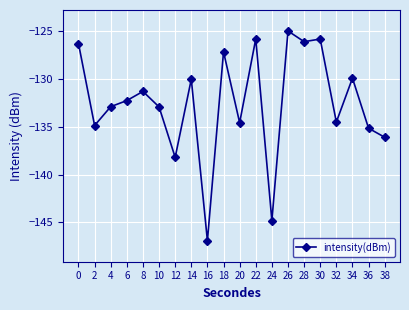

What is the value of the 6th point from the left?

-132.9